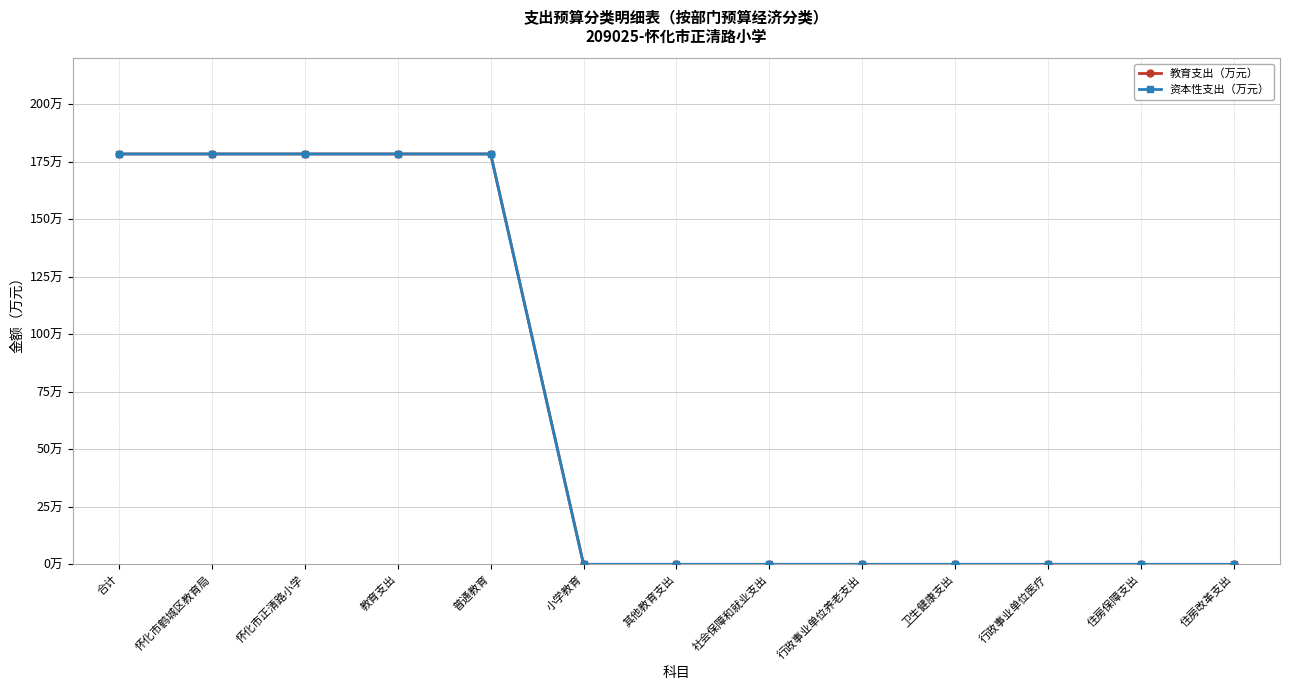

At how many categories does at least one series exceed 145?

5